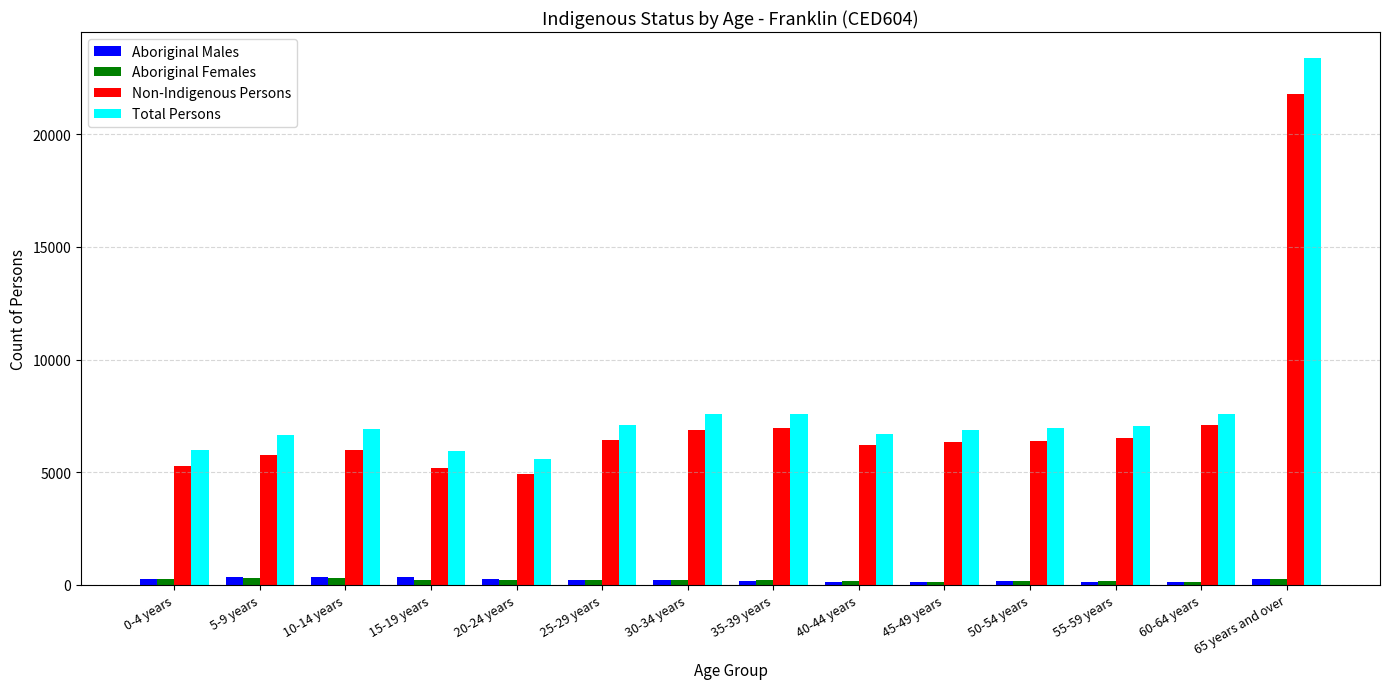

How many groups of bars are there?

14